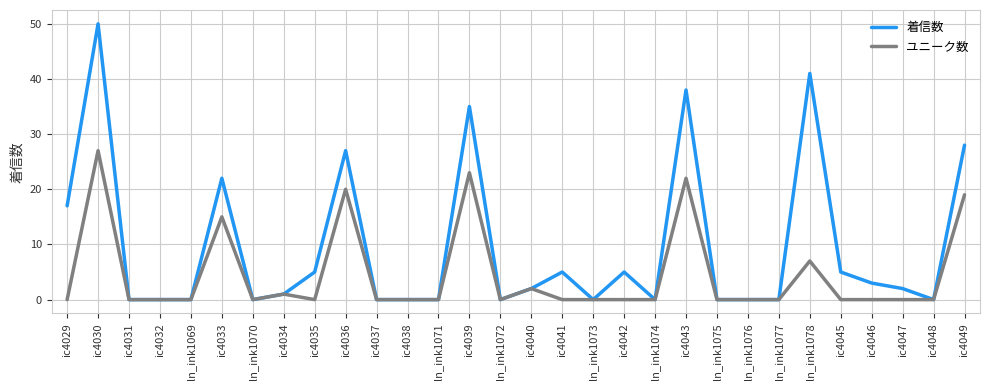

At which category is the sum across all series the highest?

ic4030